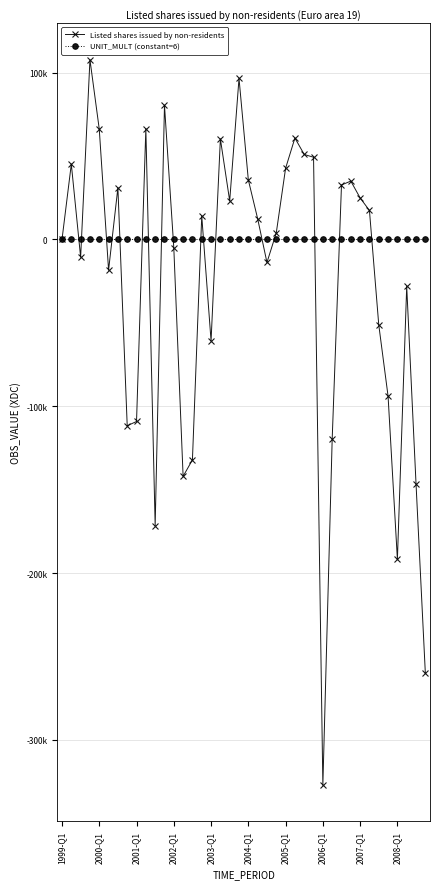

Which series has the widest spread of values?

Listed shares issued by non-residents